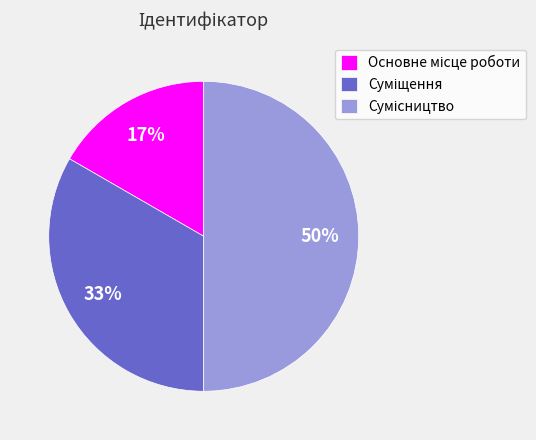

To the nearest percent, what is the difference between the largest and smallest slice percentages?

33%